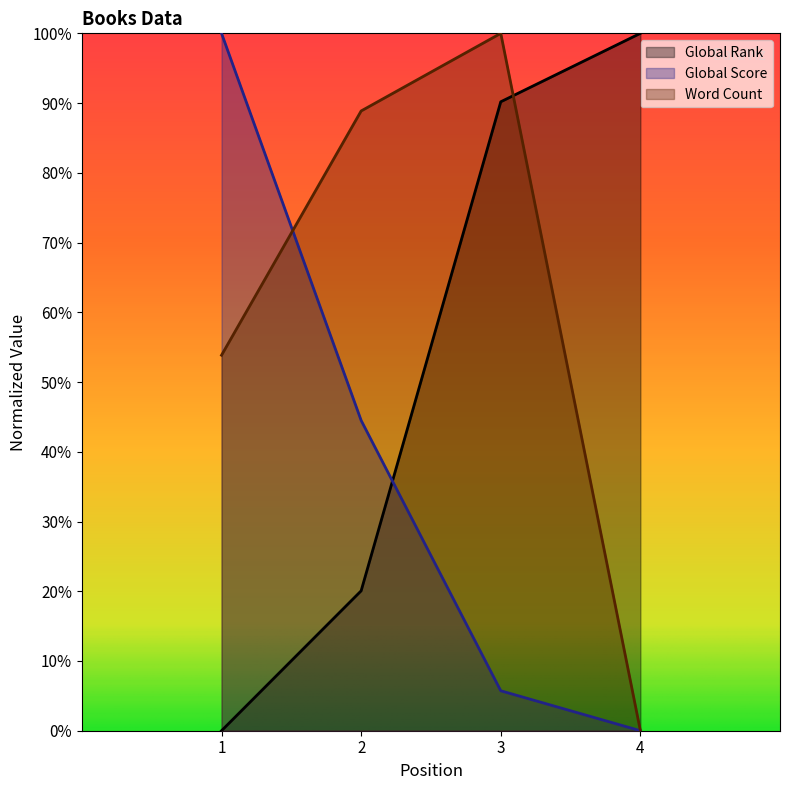

True or false: Global Score and Global Rank intersect in this chart.

True